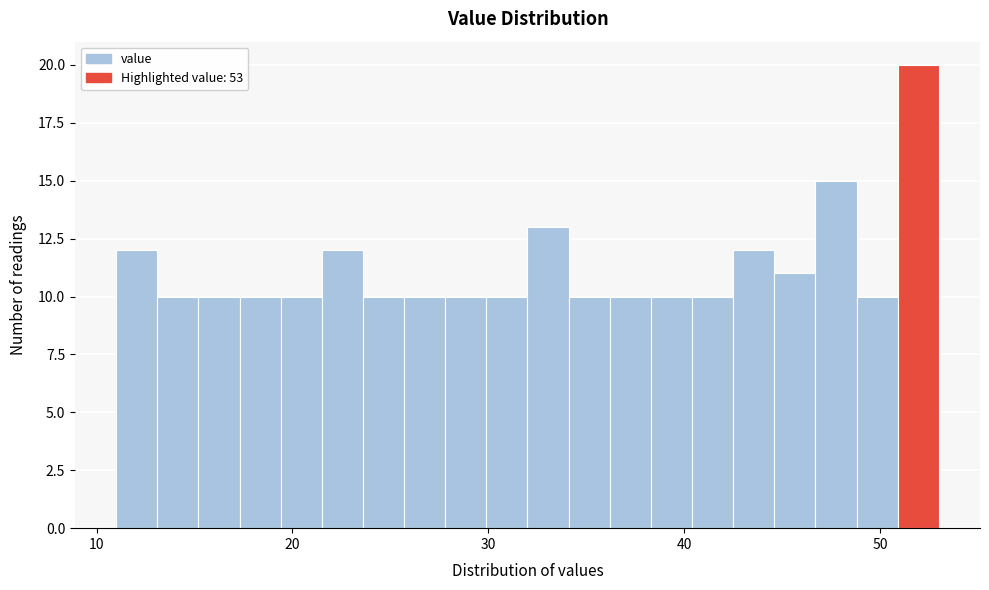

Around what value on the x-axis is the tallest bar? Give the approximate position of its centre, as read against the axis.

52